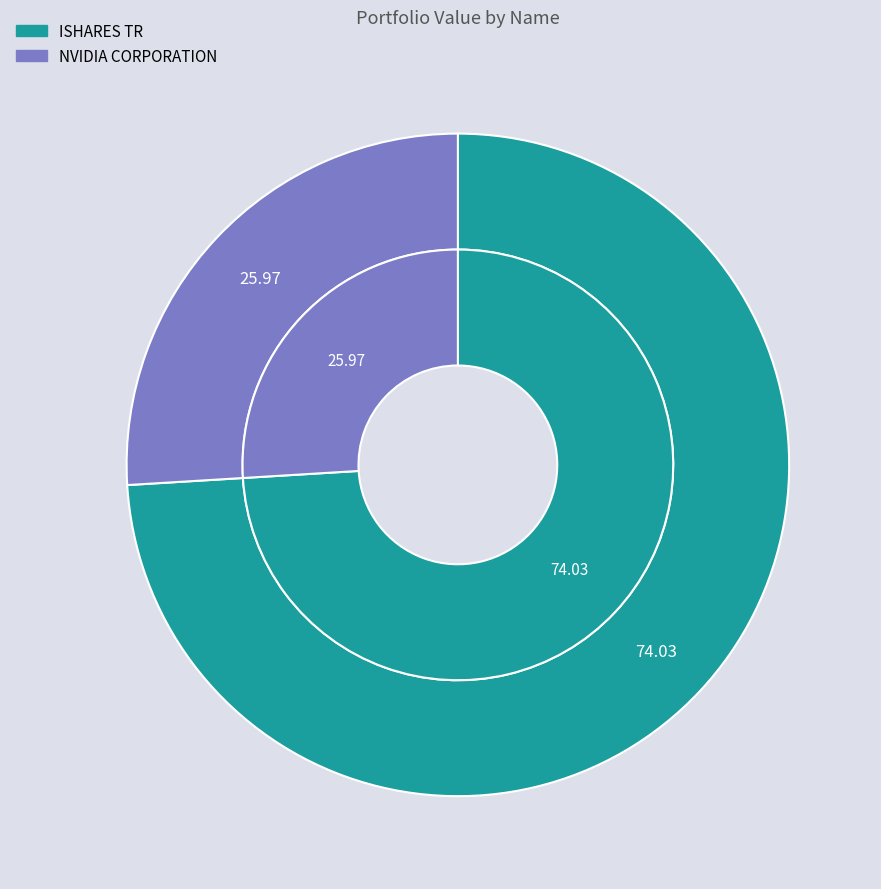

Rank the categories by value from highest to lowest.

ISHARES TR, NVIDIA CORPORATION